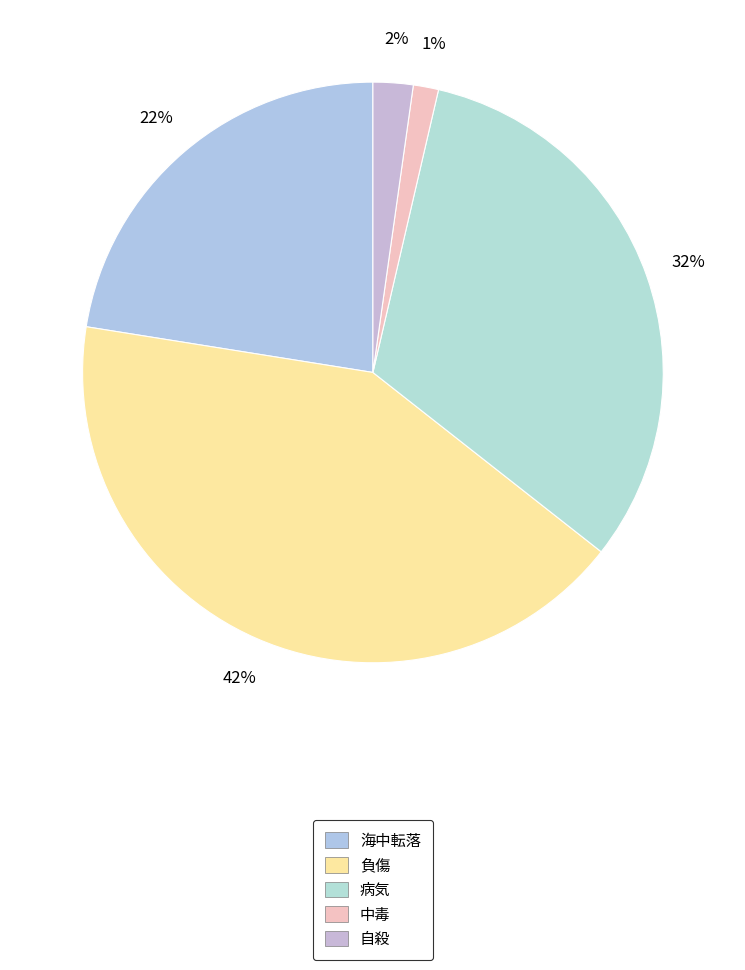

To the nearest percent, what is the difference between the 負傷 and 自殺 slice percentages?

40%